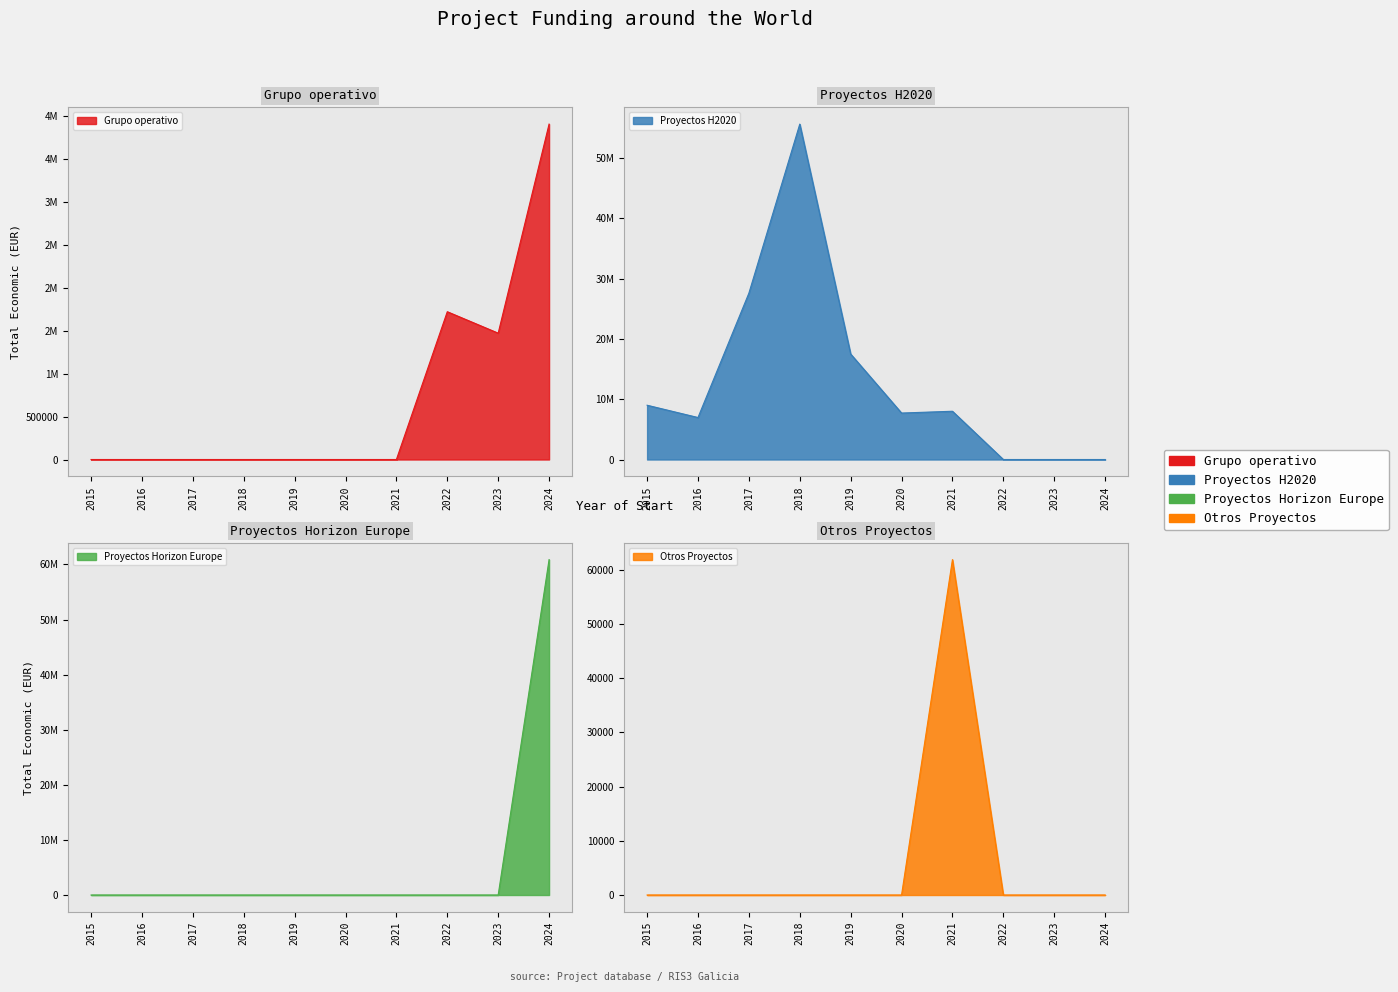

What is the sum of all Proyectos Horizon Europe values?

60885885